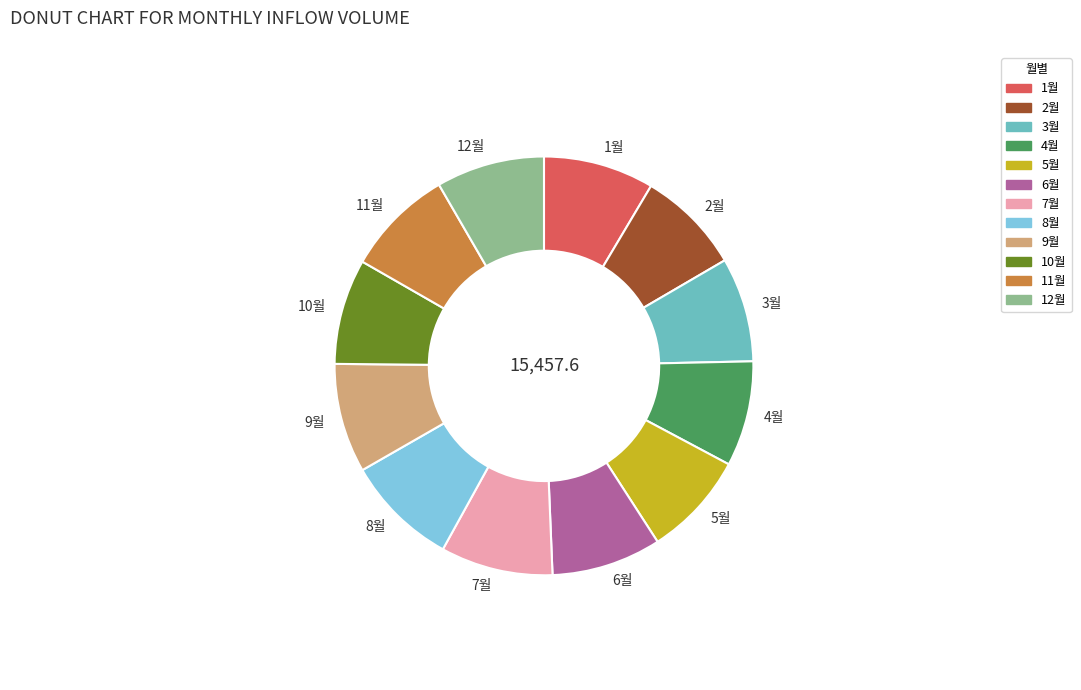

The 2월 slice represents 1% of the pie. True or false?

False